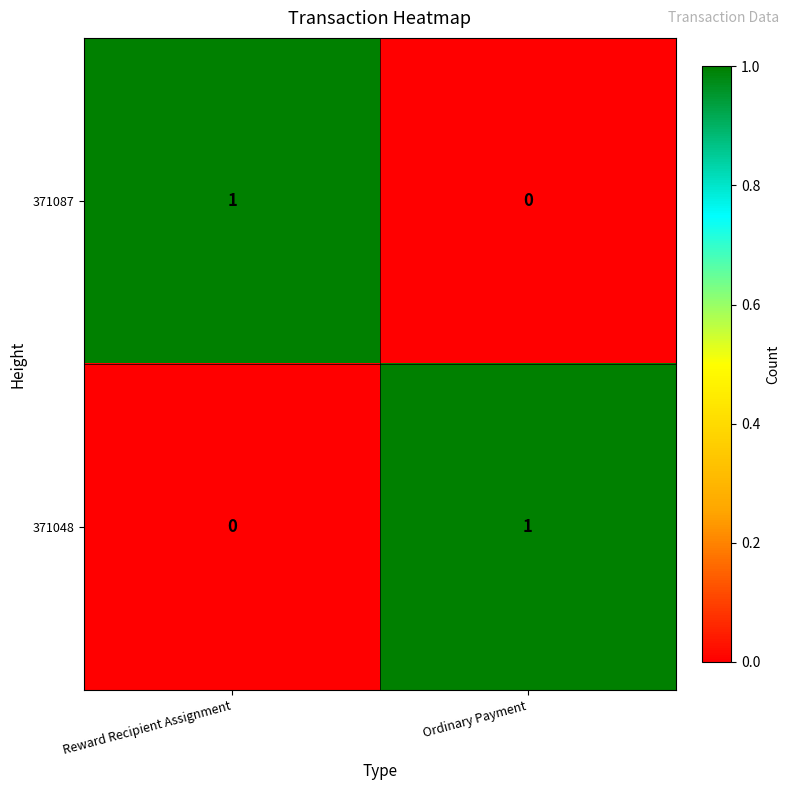

At Reward Recipient Assignment, list the series in order from largest to smallest.

371087, 371048